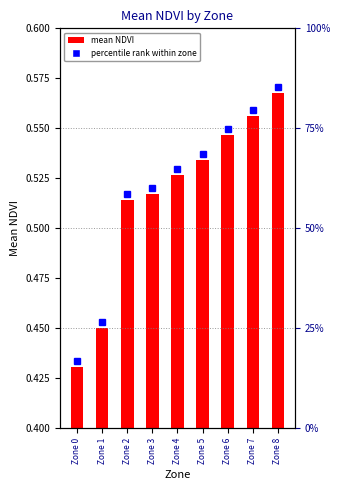

How many bars are there in total?

9